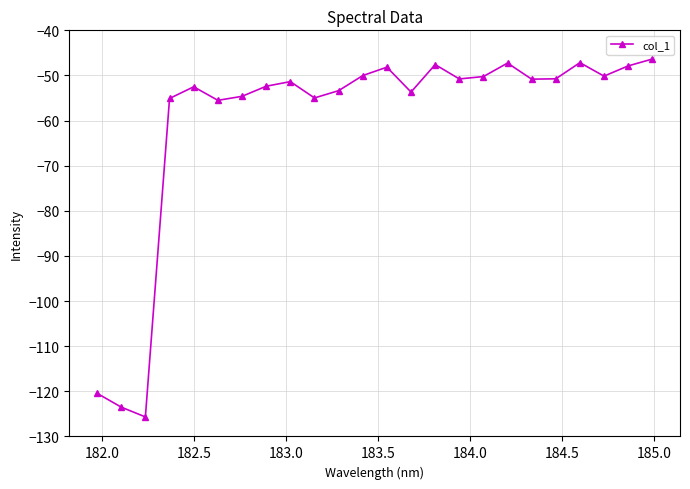

How many points are lower than both their immediate neighbors (excluding endpoints)?

7